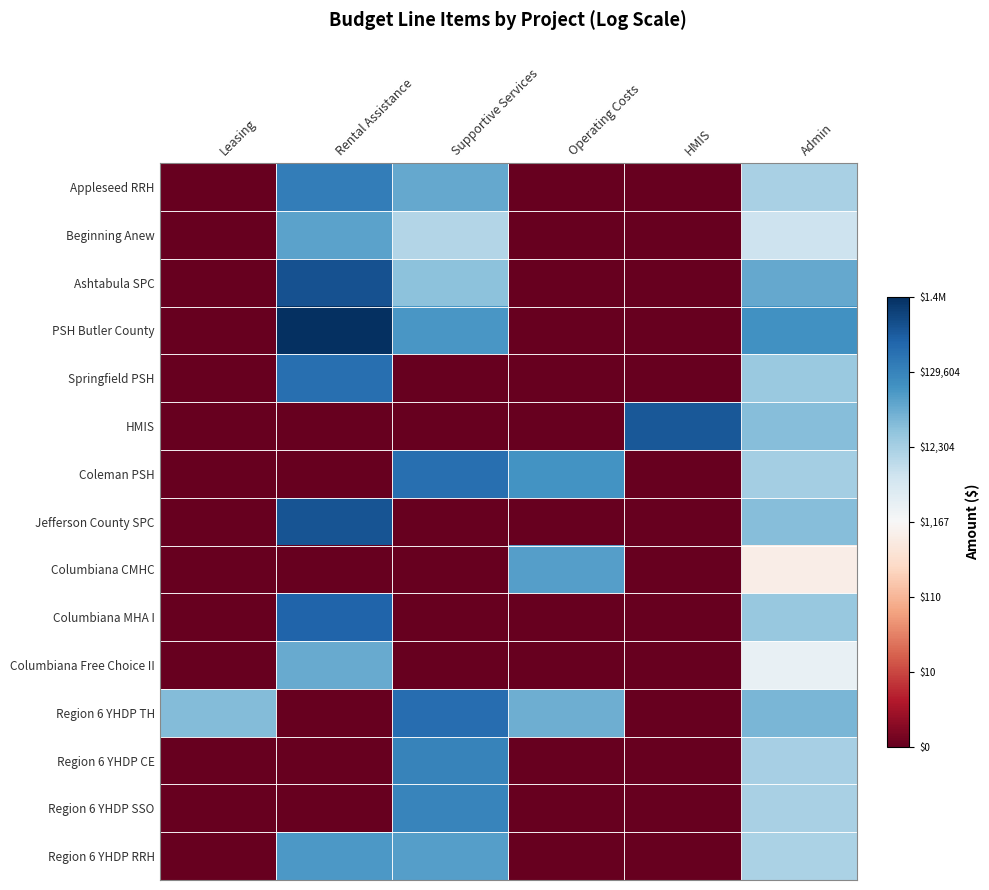

Count the number of data series in this chart.

15